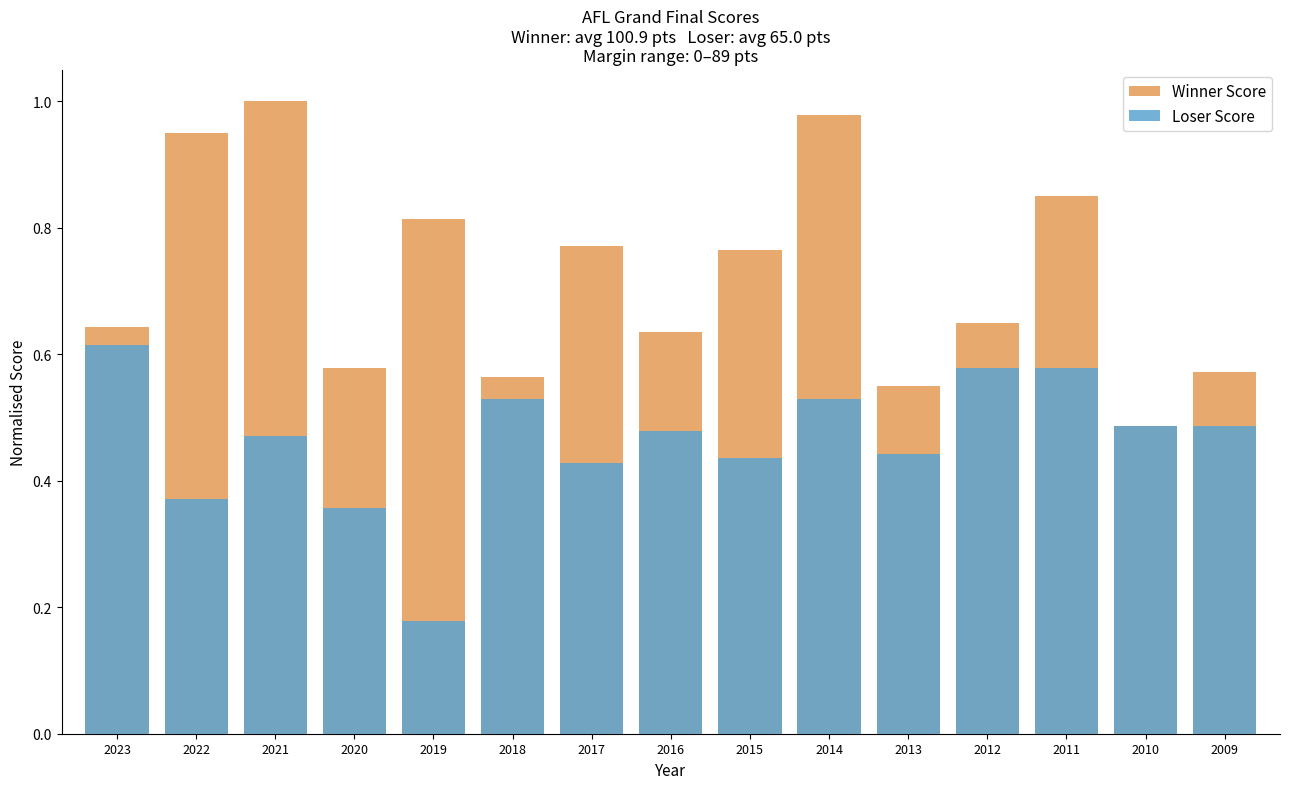

What is the value of the Loser Score bar at the 11th from the left?

0.4